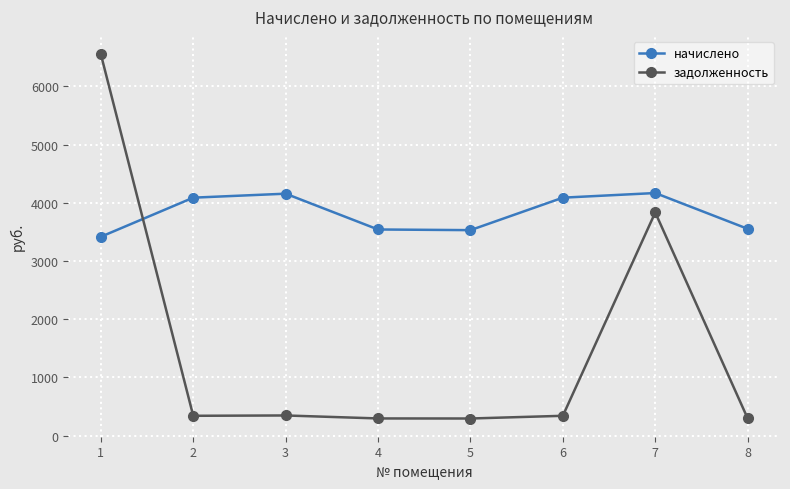

Between 2 and 7, which series saw the biggest shift?

задолженность